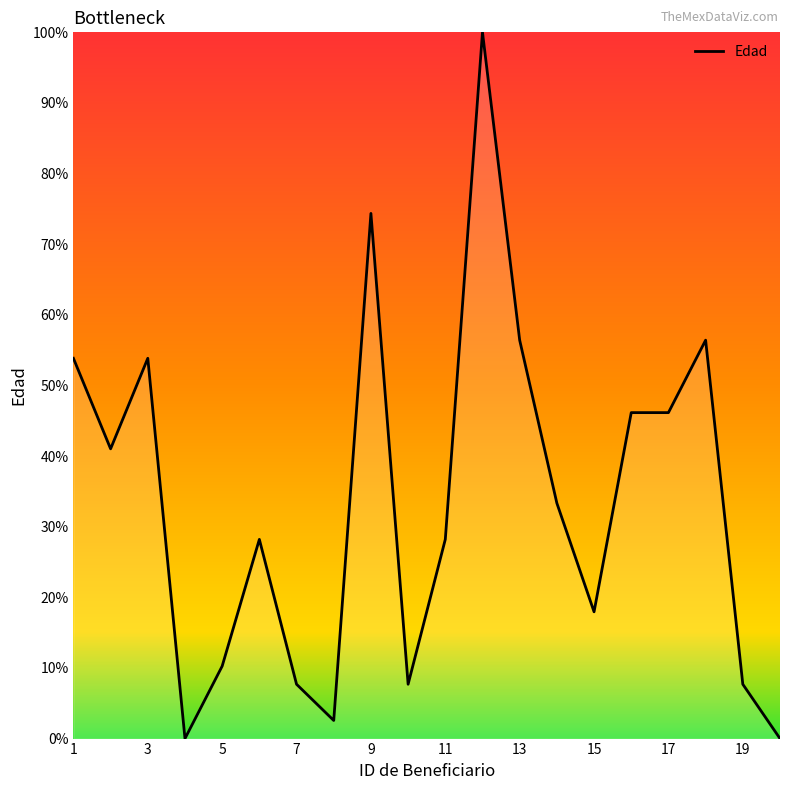

What is the difference between the maximum and minimum values?

100.0